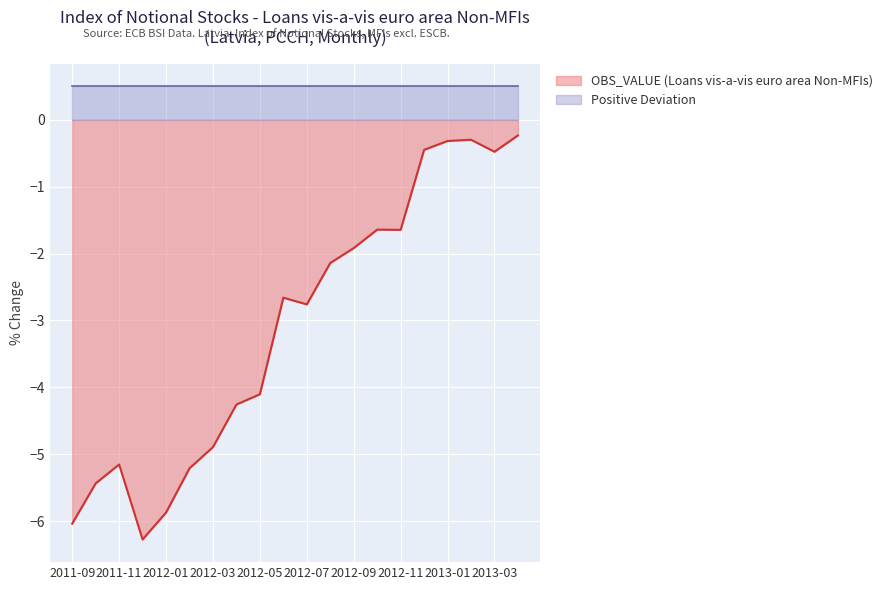

True or false: there are more than 2 points higher than both neighbors.

True